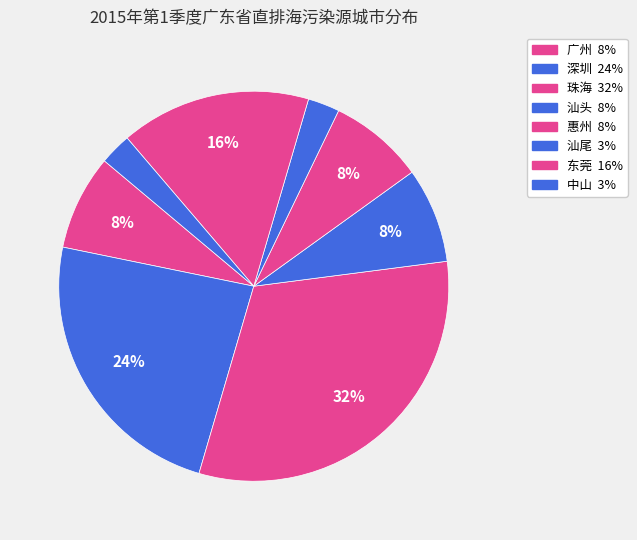

What portion of the pie excludes 汕尾?

97.4%